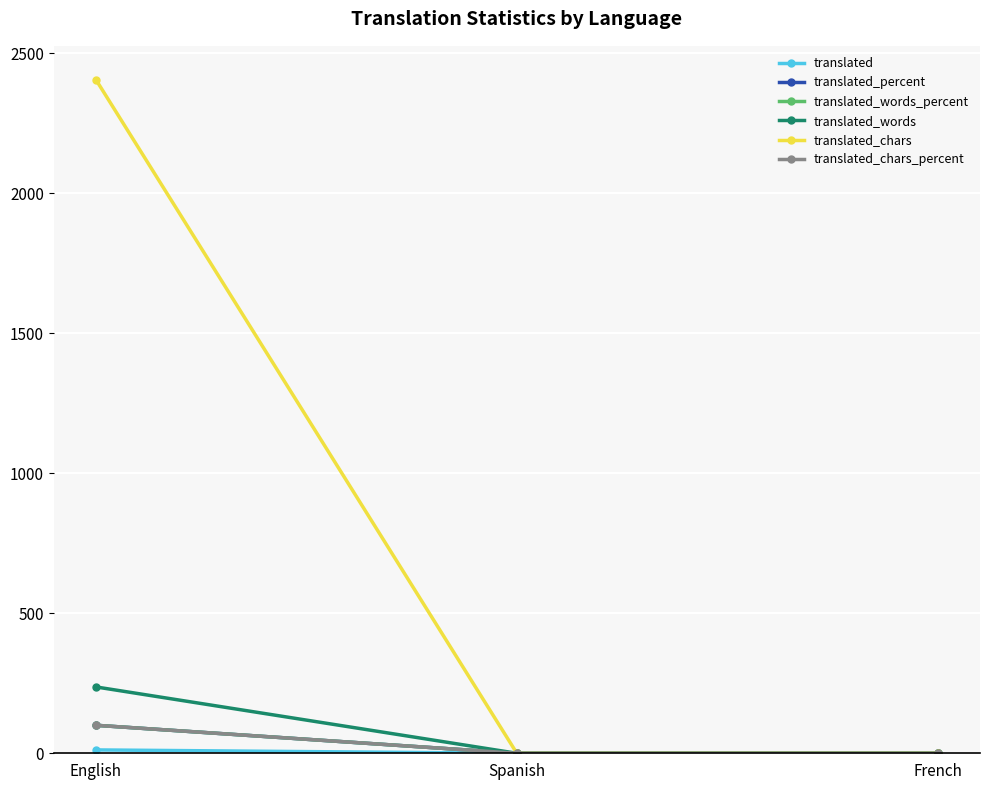

Does the chart have visible grid lines?

Yes